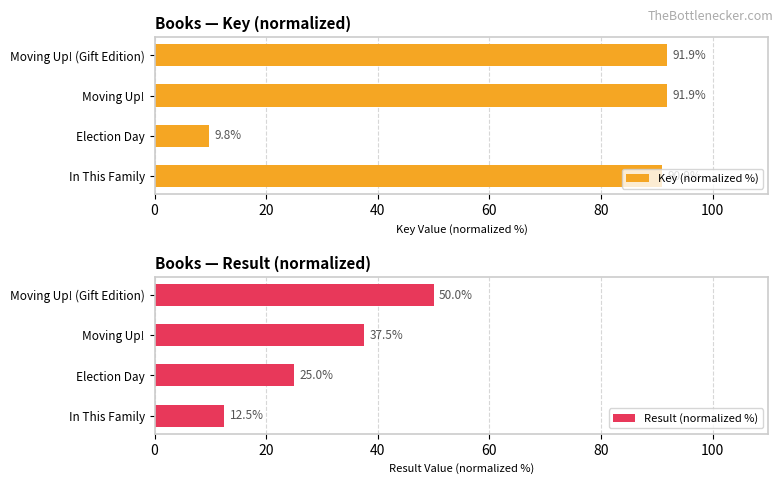

What is the smallest value displayed?

9.8